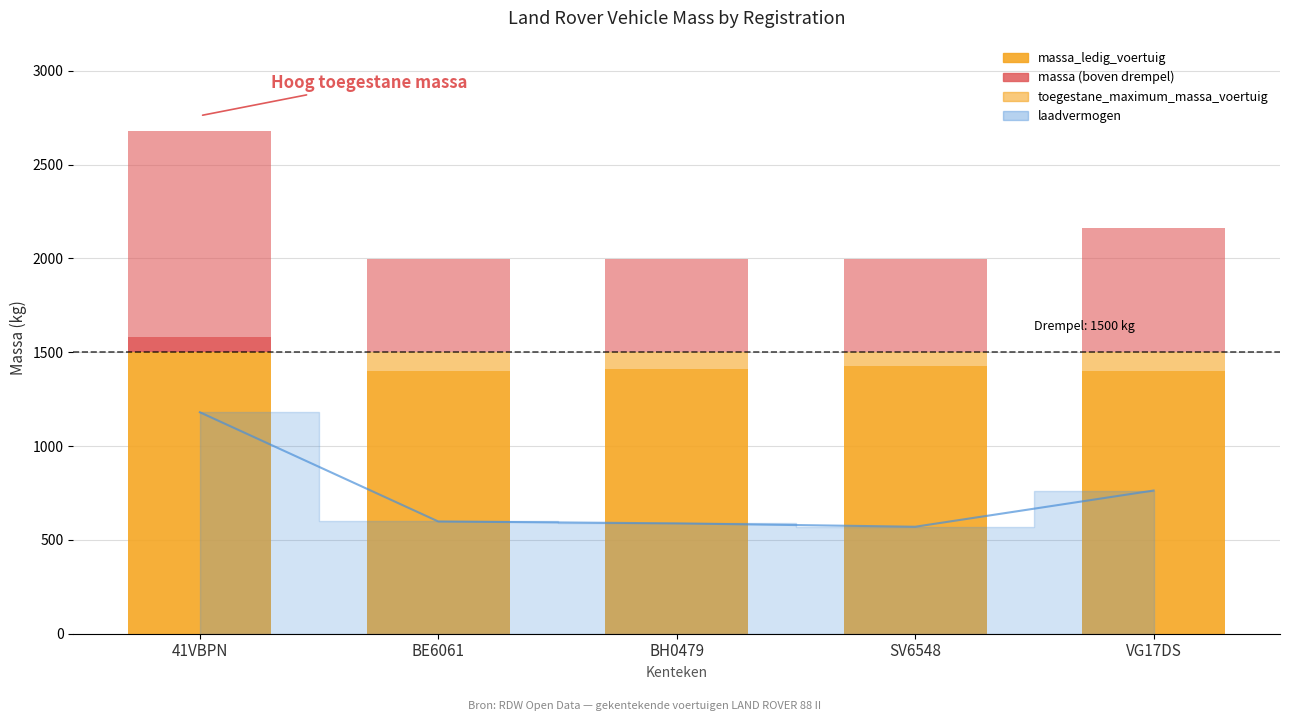

Which has a higher value, VG17DS or BE6061?

VG17DS